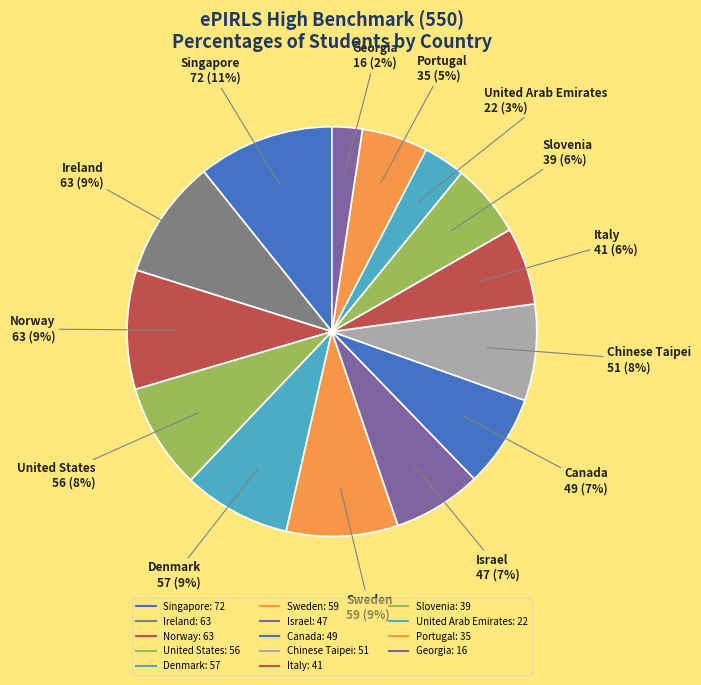

To the nearest percent, what percentage of the pie is Singapore?

11%